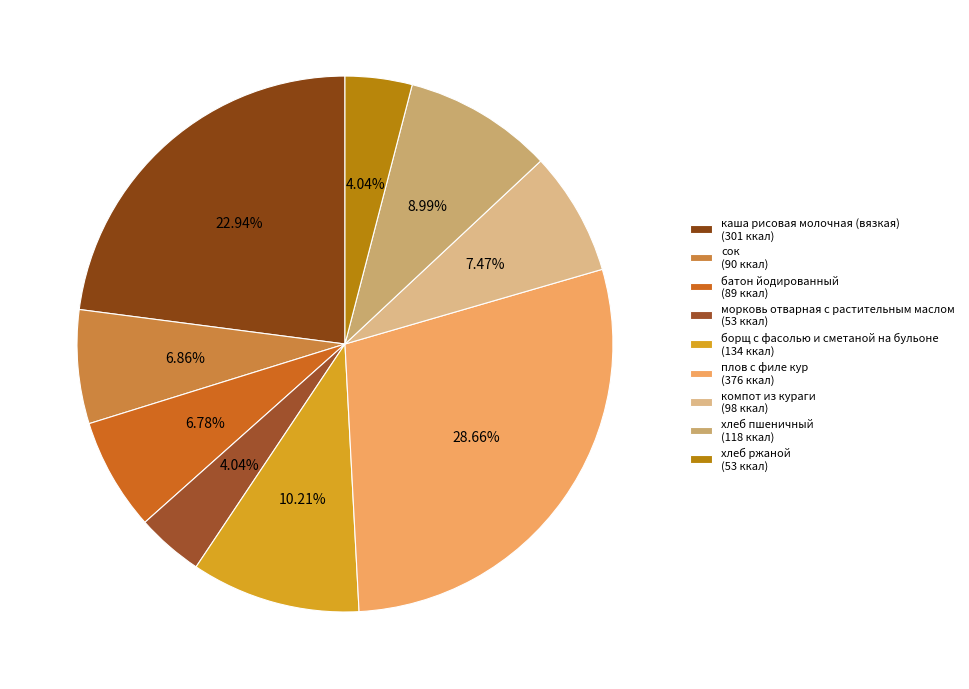

What is the ratio of the value at сок to the value at хлеб пшеничный?

0.8